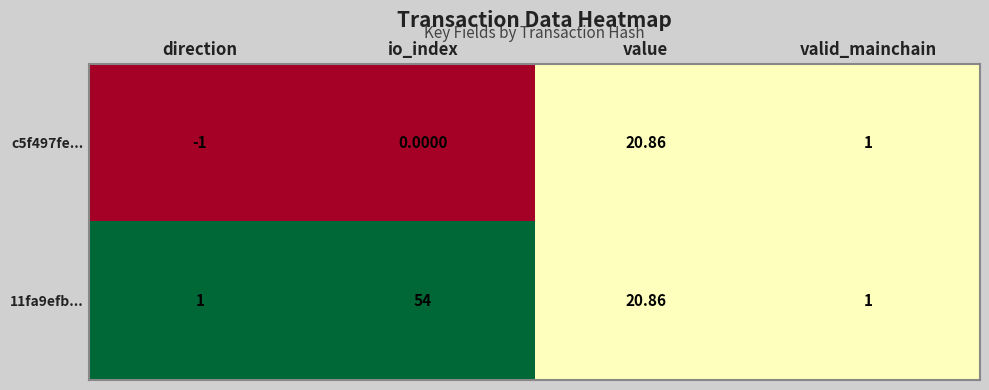

Rank the categories by c5f497fe... value from highest to lowest.

value, valid_mainchain, io_index, direction